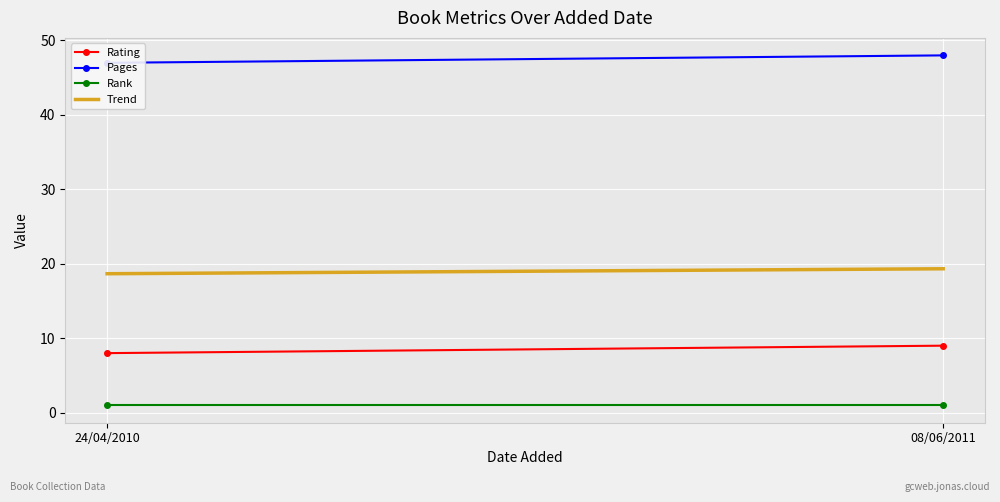

What is the sum of all Trend values?

38.0